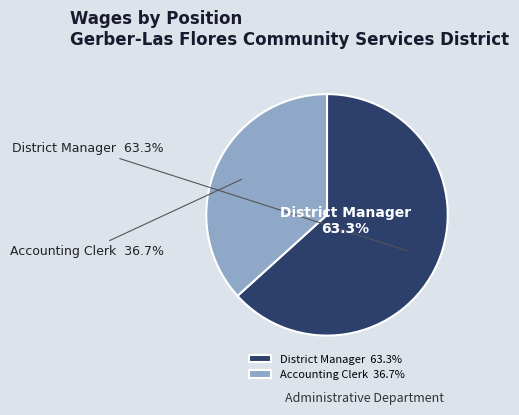

Does Accounting Clerk account for over 50% of the chart?

No